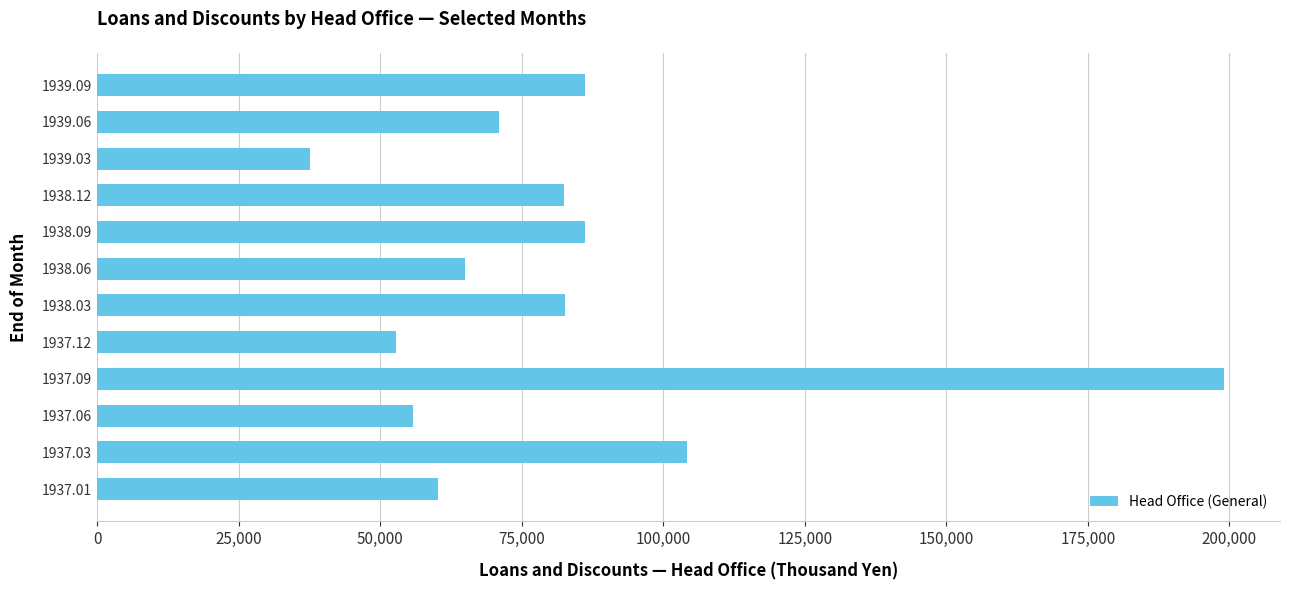

Which category has the highest value across all series?

1937.09